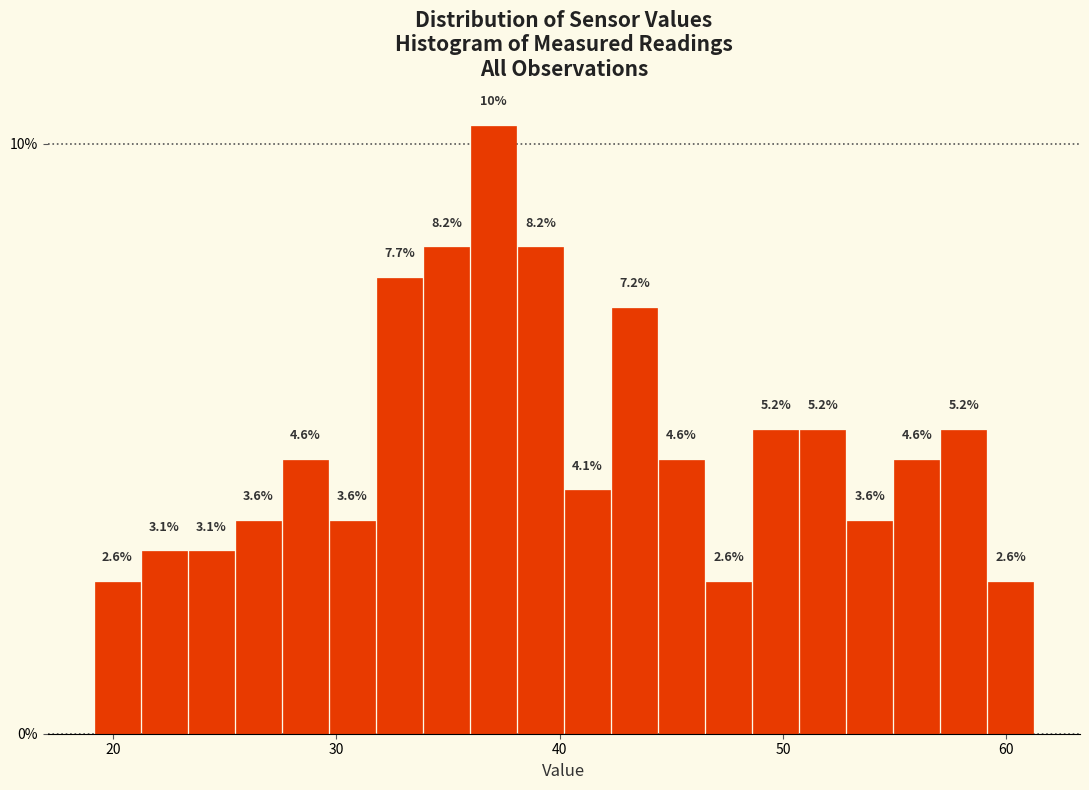

Around what value on the x-axis is the tallest bar? Give the approximate position of its centre, as read against the axis.

37